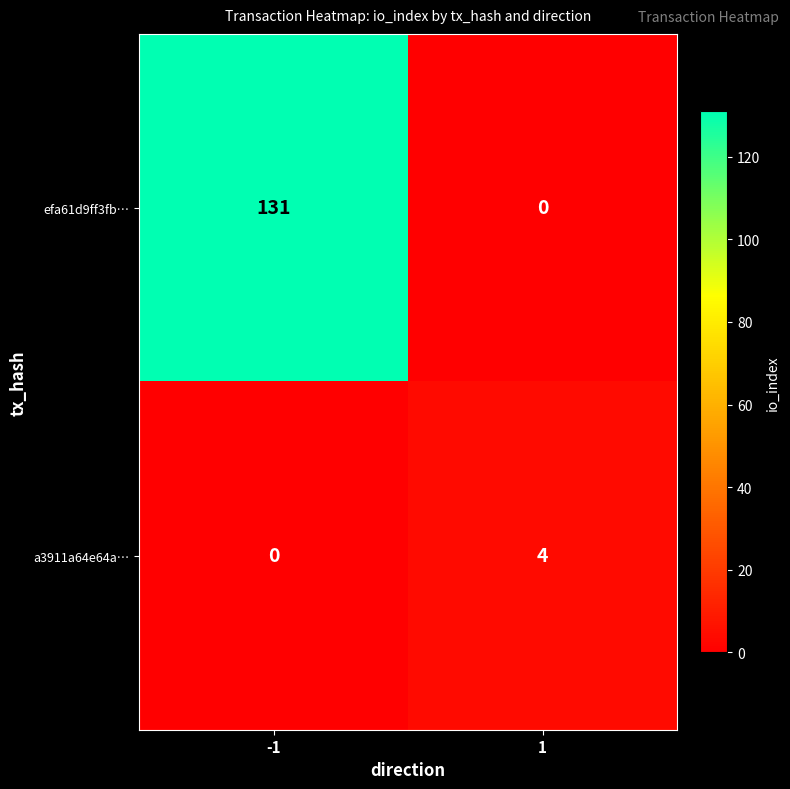

Reading left to right, extract all data points from this chart.

efa61d9ff3fb…: -1=131	1=0
a3911a64e64a…: -1=0	1=4